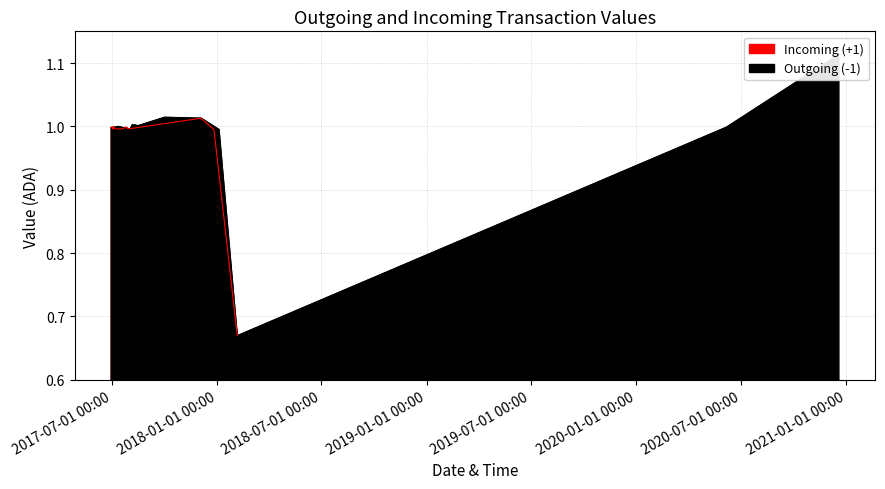

What is the value of the Outgoing (-1) point at the 23rd from the left?

1.0